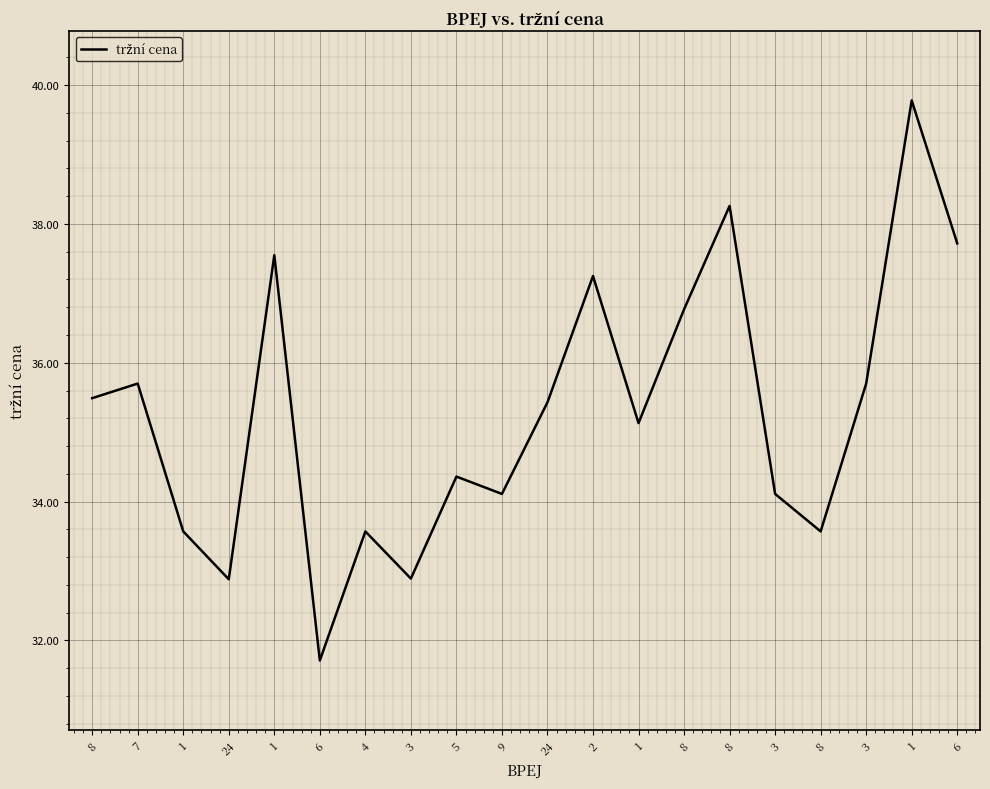

List the labels in order of value, smallest first.

6, 24, 3, 1, 4, 8, 9, 3, 5, 1, 24, 8, 7, 3, 8, 2, 1, 6, 8, 1